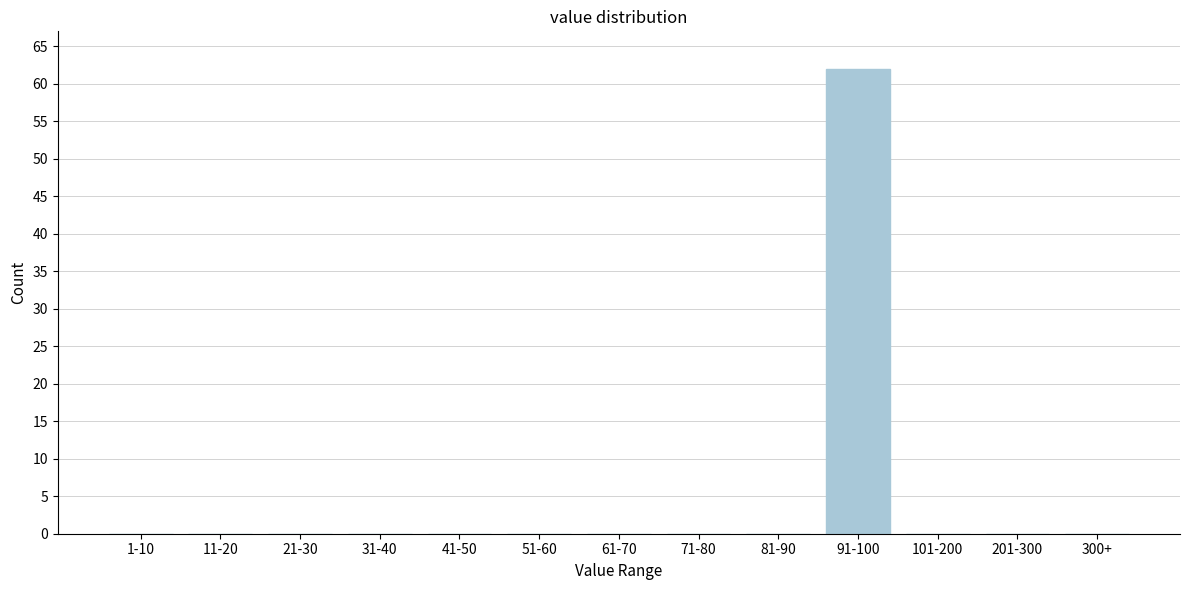

Reading right to left, what are all the values shown in this chart?

300+=0	201-300=0	101-200=0	91-100=62	81-90=0	71-80=0	61-70=0	51-60=0	41-50=0	31-40=0	21-30=0	11-20=0	1-10=0